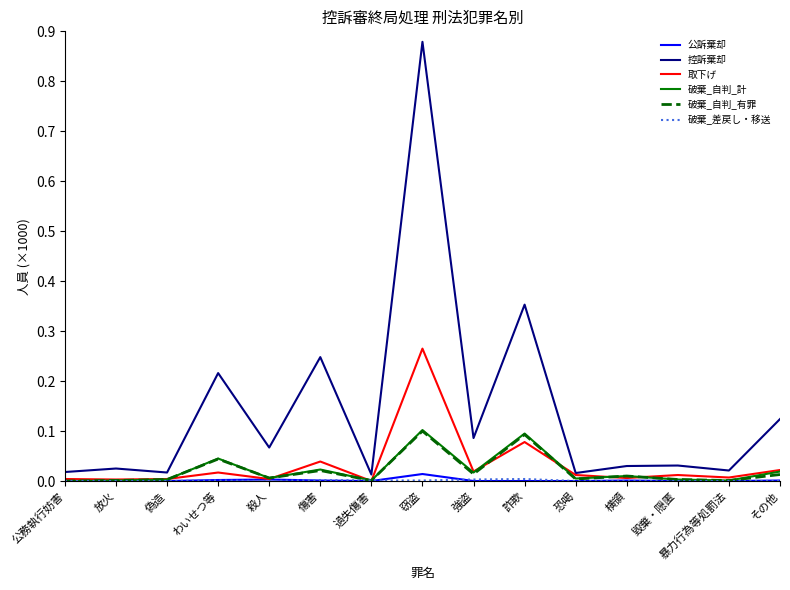

Which label corresponds to the largest value in the chart?

窃盗